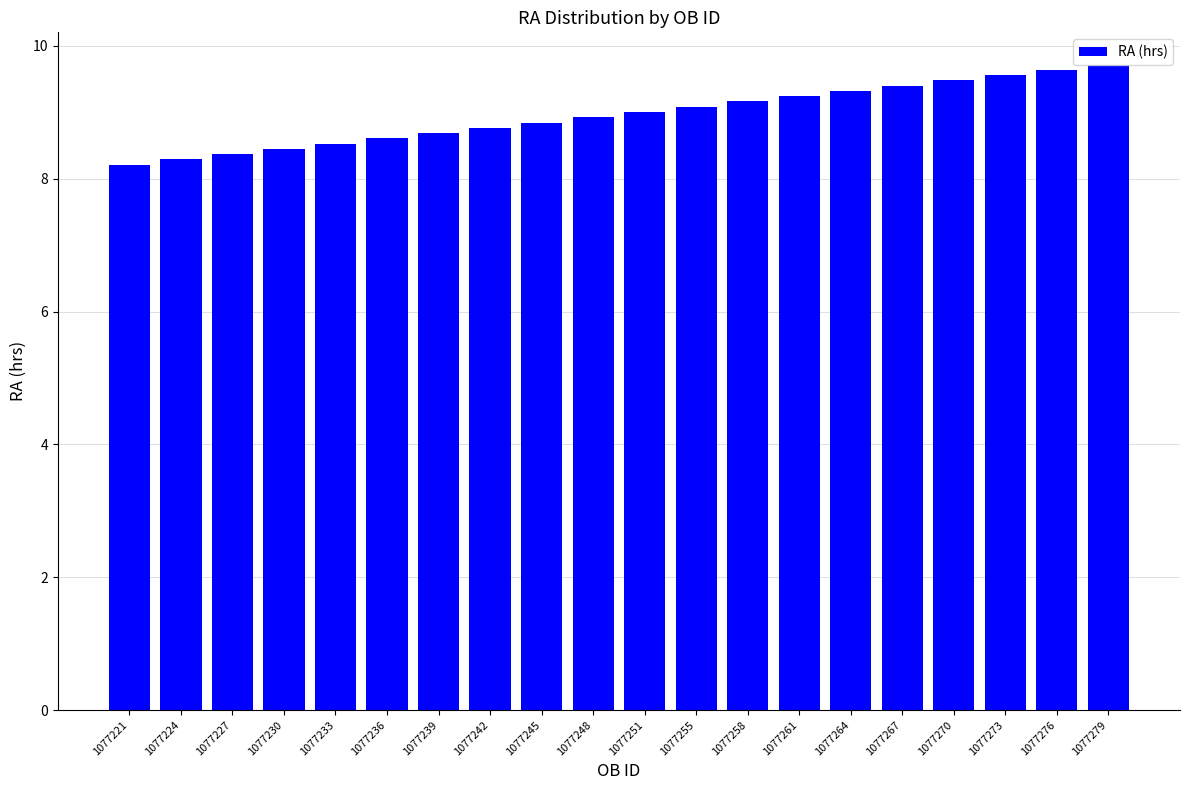

What is the difference between the second highest and second lowest values?

1.3